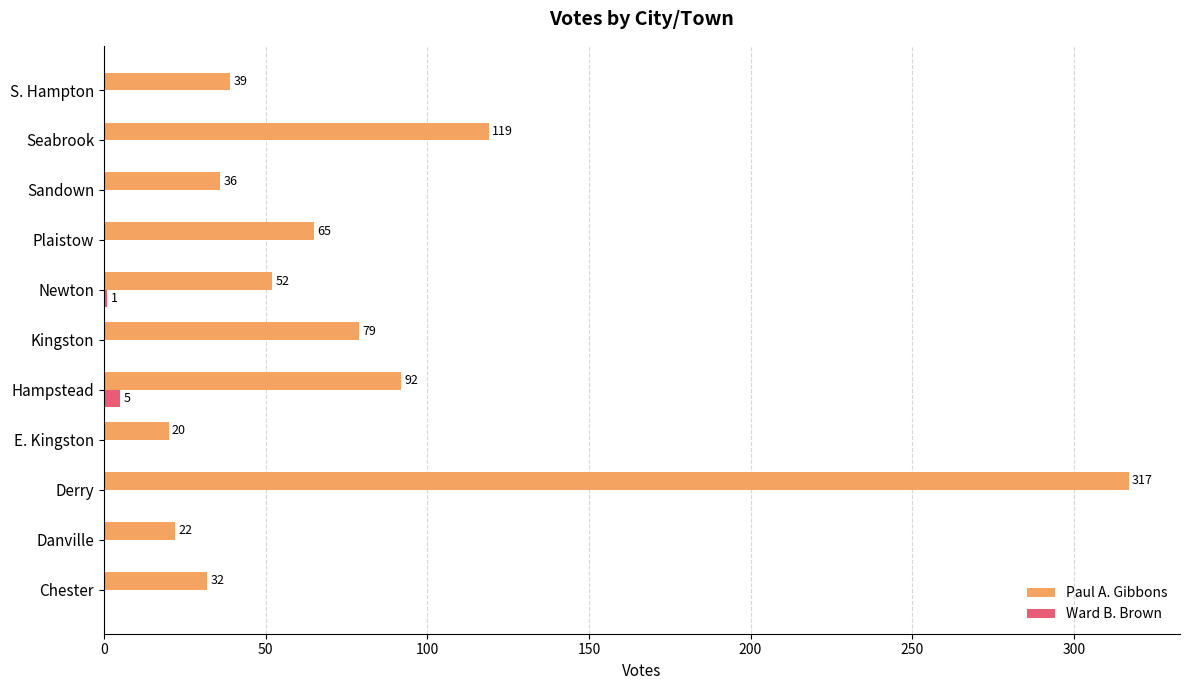

Count the Ward B. Brown values in the range 0 to 1.

10